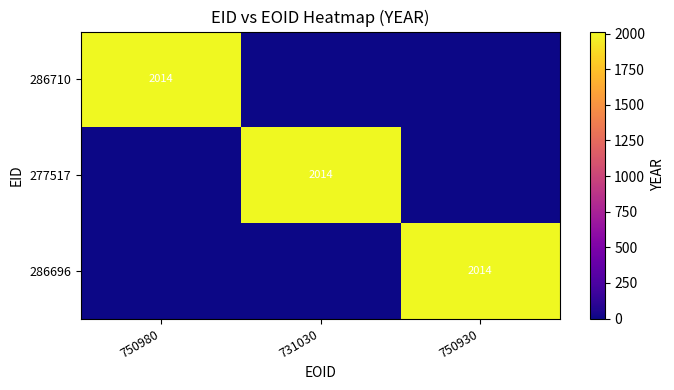

Is the value of 277517 at 750930 greater than the value of 286696 at 750930?

No